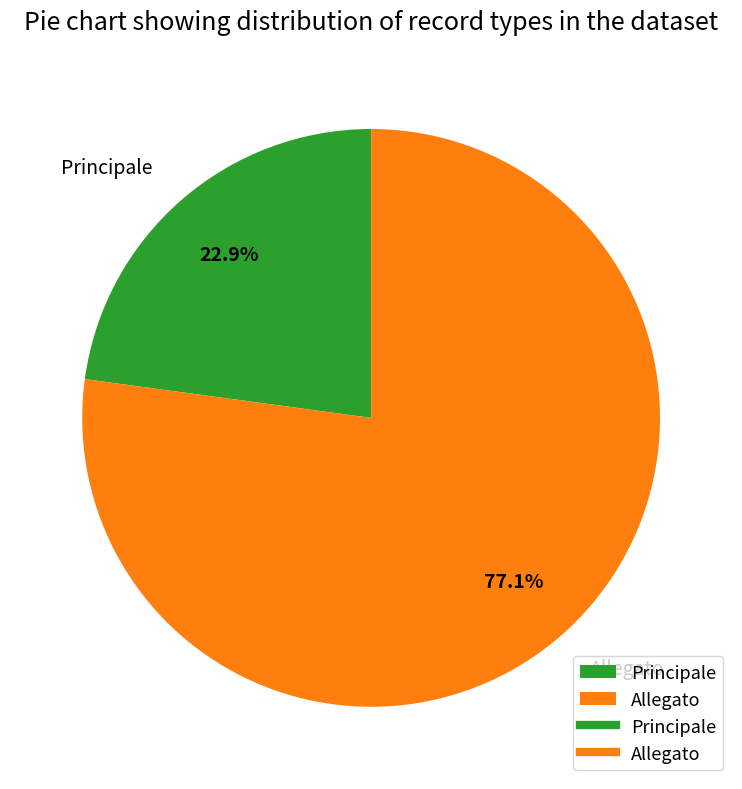

Count the number of slices in the pie.

2